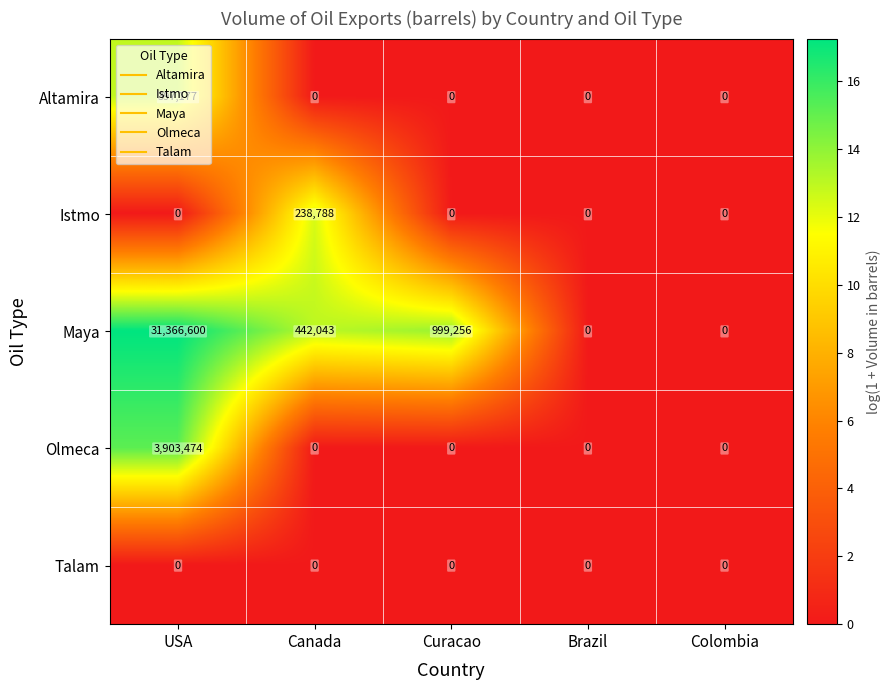

Rank the series by their maximum value, from highest to lowest.

Maya, Olmeca, Altamira, Istmo, Talam